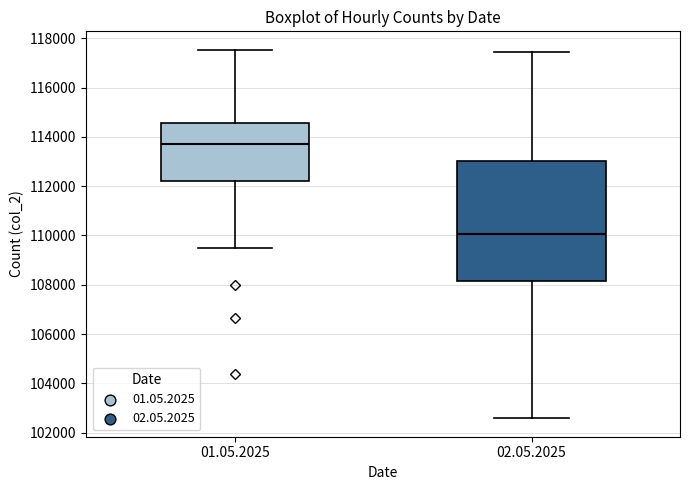

Which box has the lowest median line?

02.05.2025